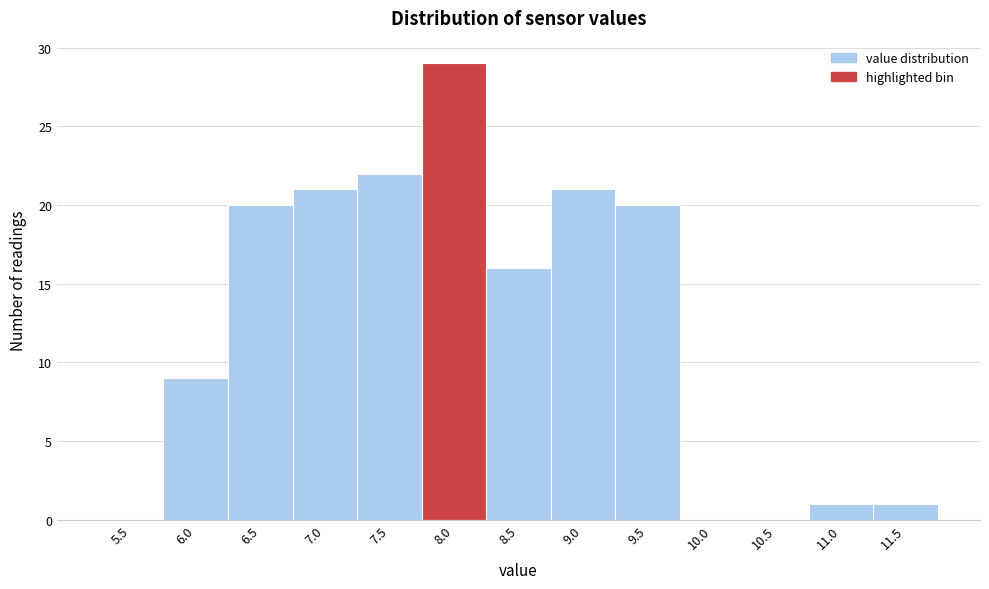

Reading left to right, transcribe all the data shown in this chart.

5.5=0	6.0=9	6.5=20	7.0=21	7.5=22	8.0=29	8.5=16	9.0=21	9.5=20	10.0=0	10.5=0	11.0=1	11.5=1